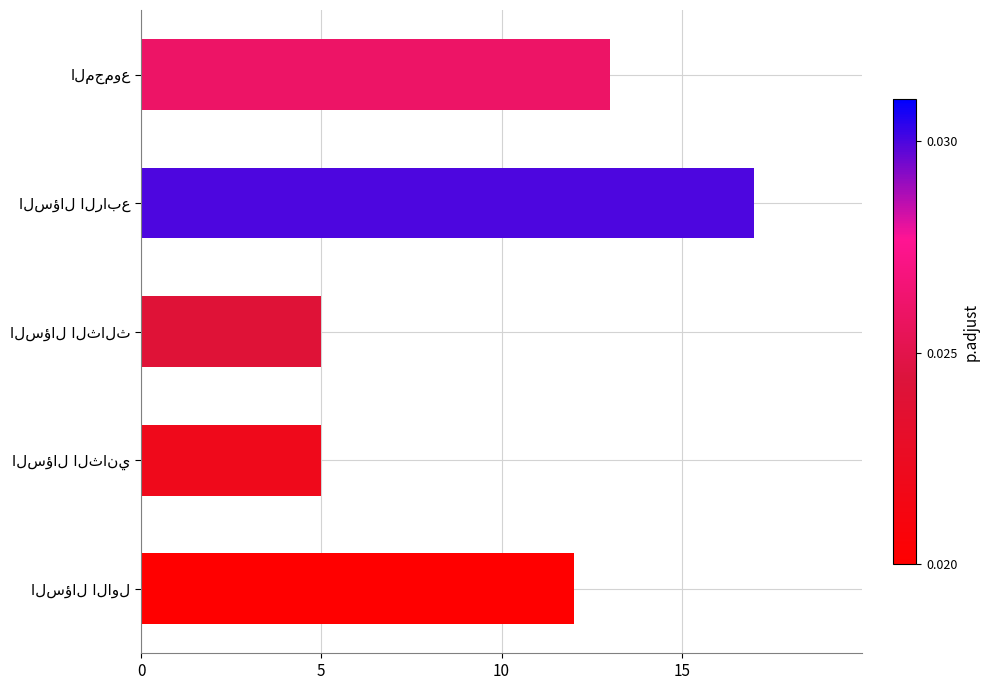

What is the difference between the maximum and second lowest values?

12